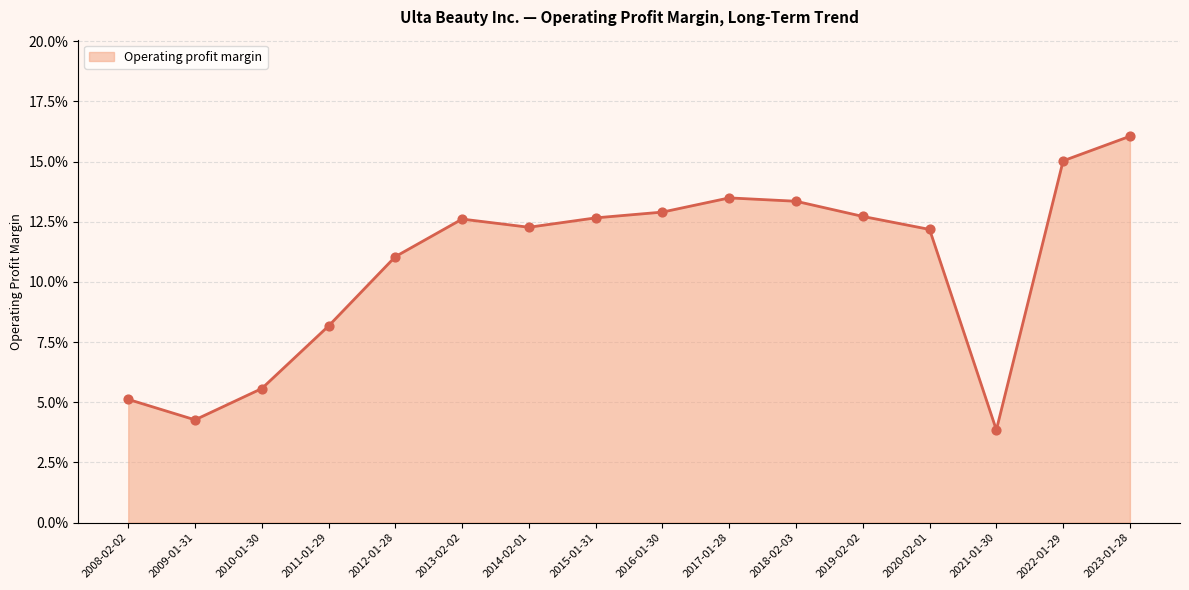

Between 2017-01-28 and 2009-01-31, which is larger?

2017-01-28